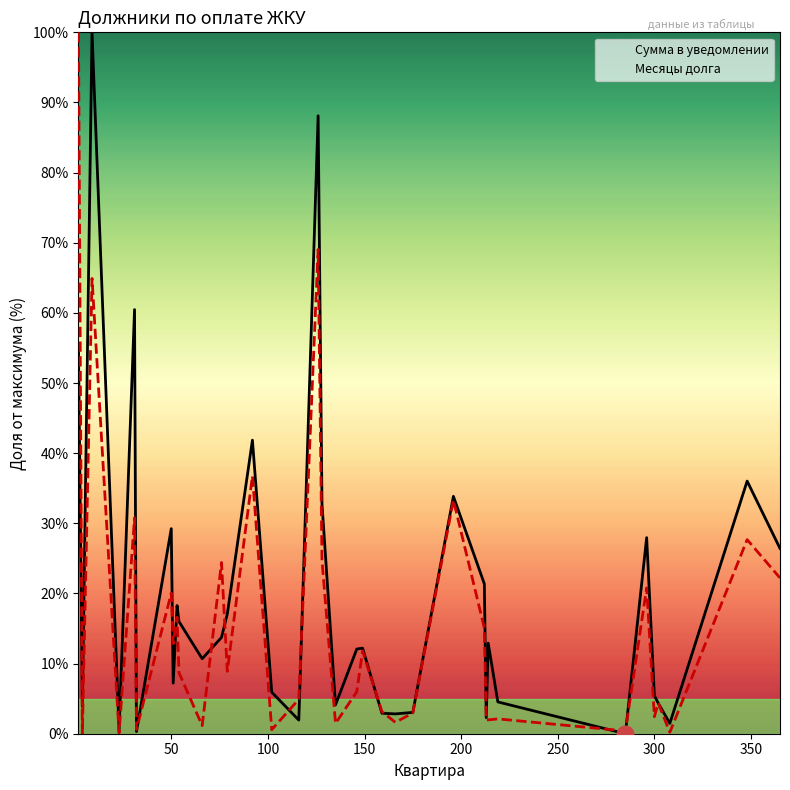

What is the maximum value for Месяцы долга?

100.0